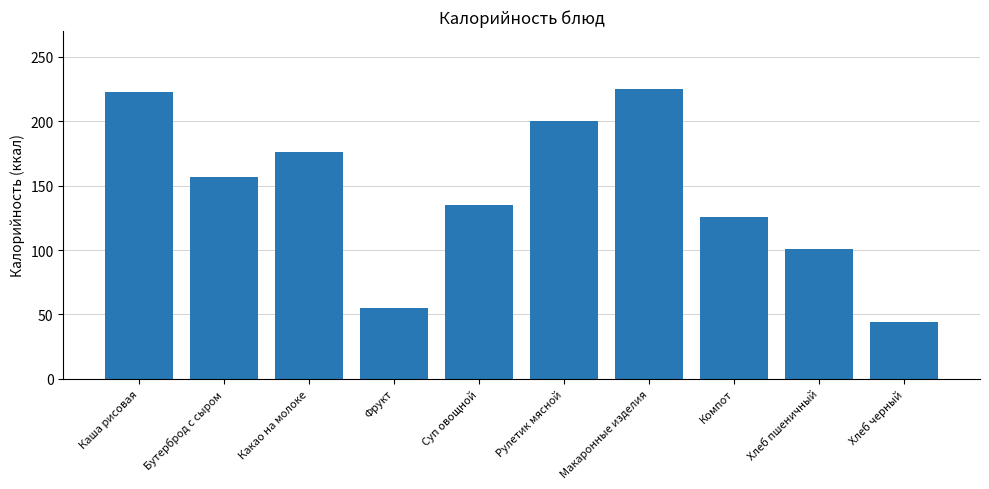

The value at Компот is 27. True or false?

False